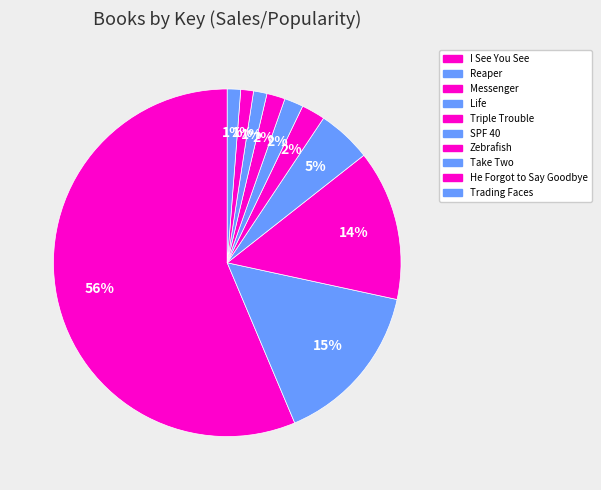

How many segments does this pie chart have?

10